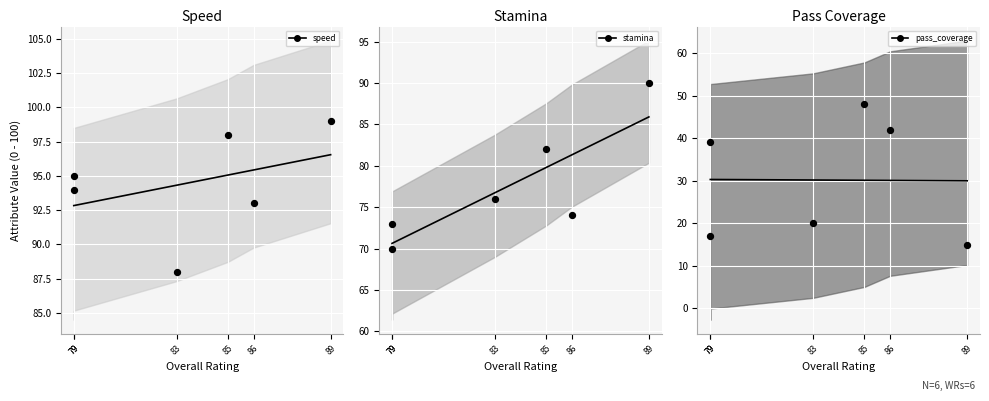

At which category is the sum across all series the highest?

85